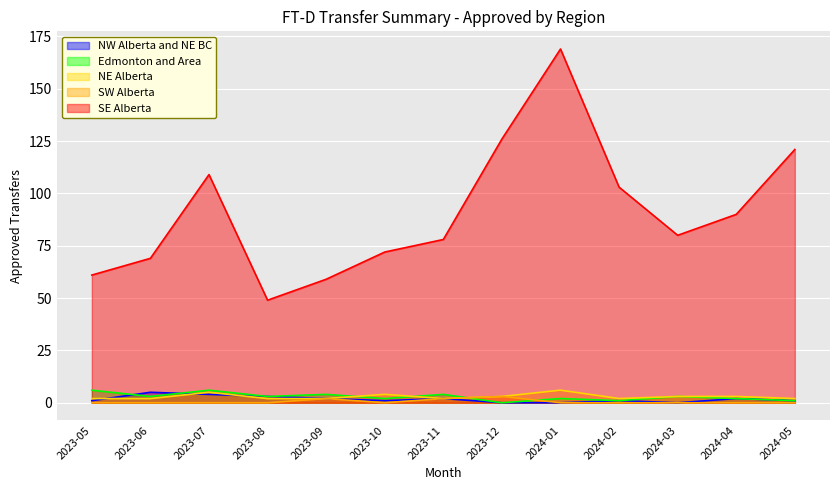

What is the sum of all SE Alberta values?

1186